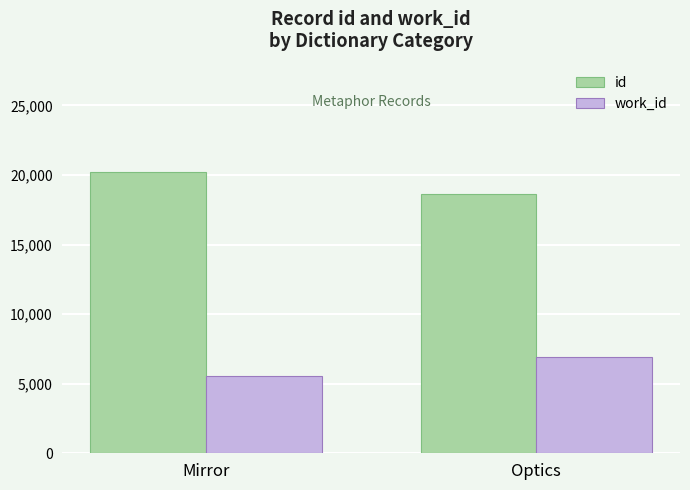

Which label corresponds to the smallest value in the chart?

Mirror